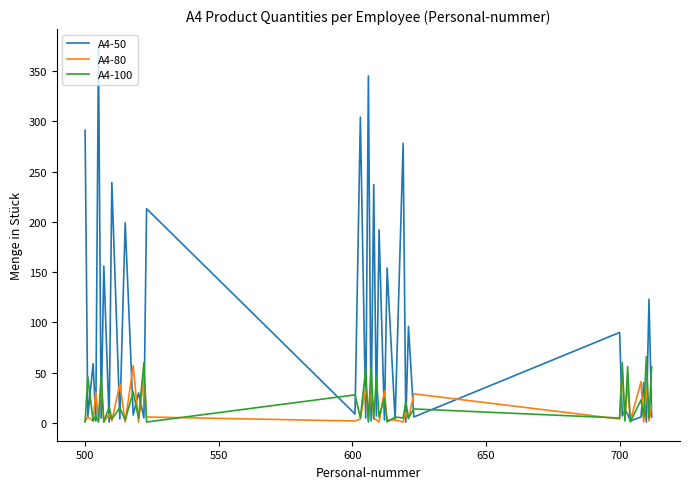

What is the greatest value displayed?

373